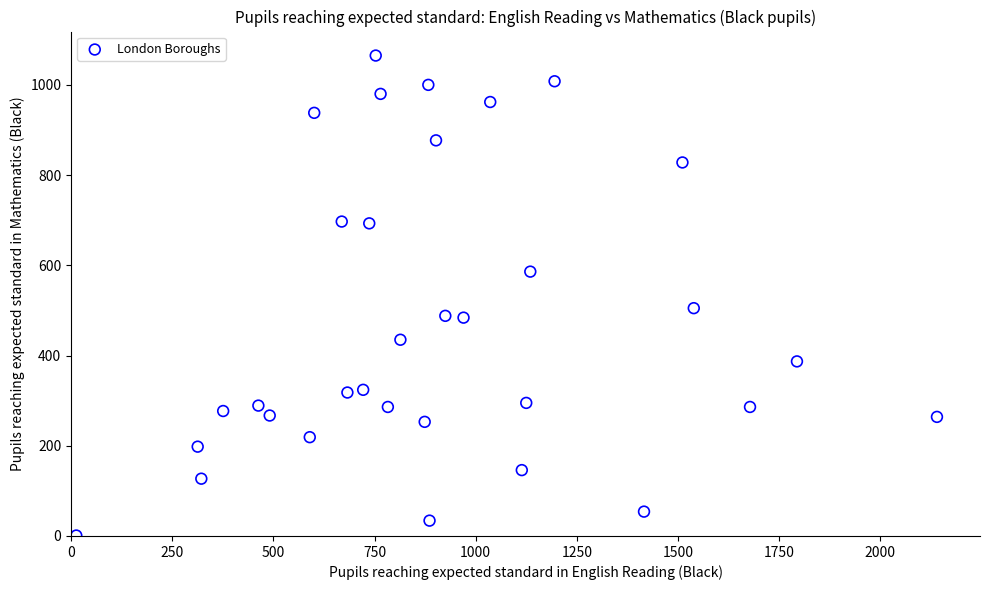

What is the range of X values (max minus min)?

2127